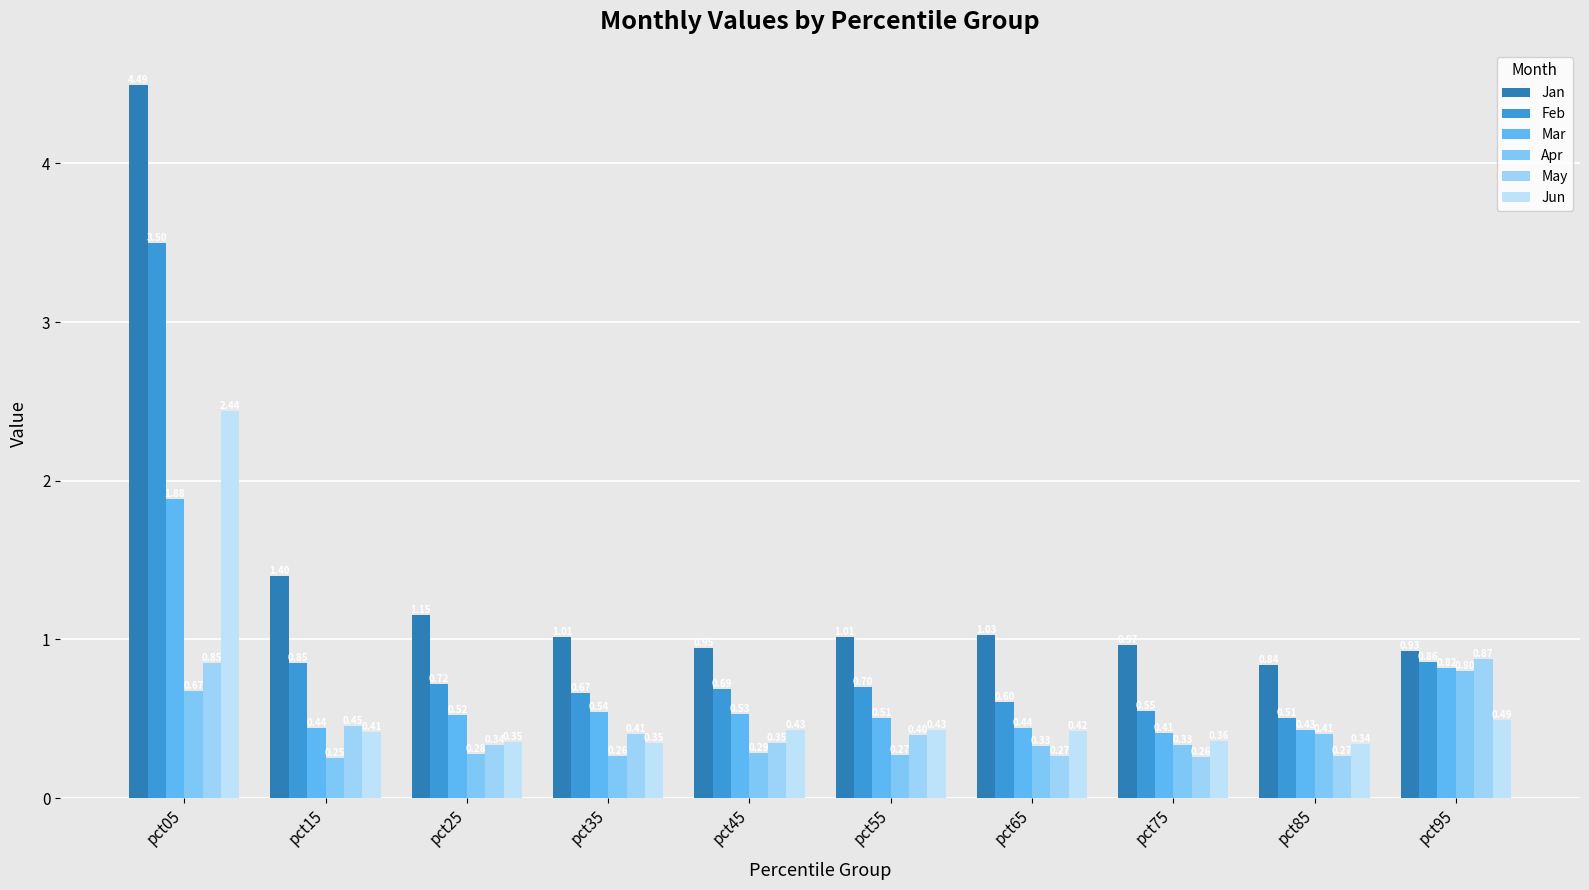

What are all the series names shown in the legend?

Jan, Feb, Mar, Apr, May, Jun